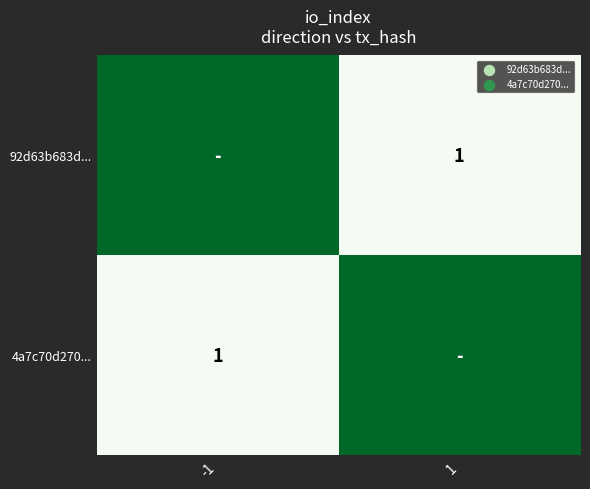

The value of 4a7c70d270... at -1 is 2. True or false?

False